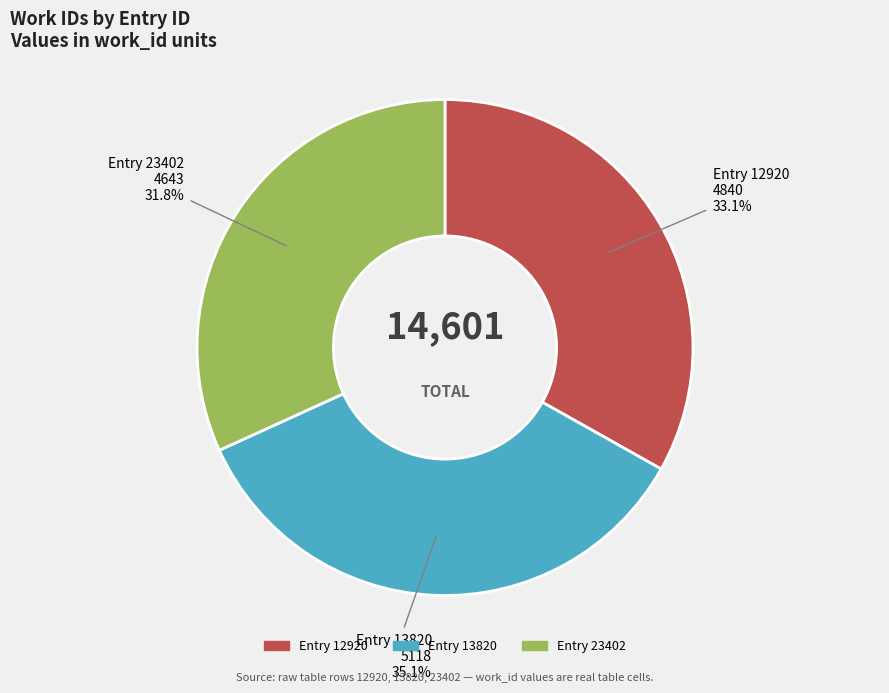

Is there any slice that represents more than half of the pie?

No